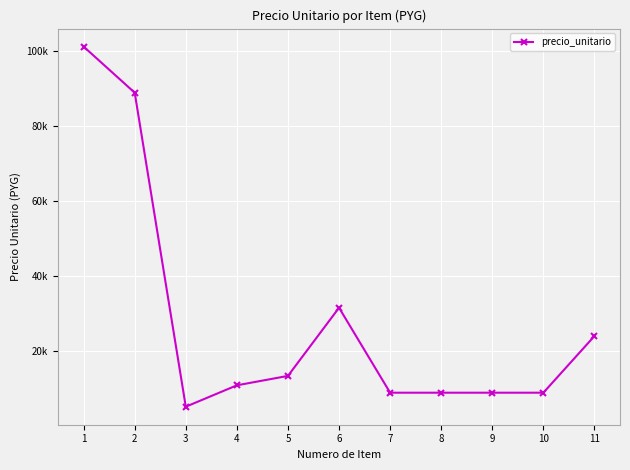

What is the maximum value shown in the chart?

101200